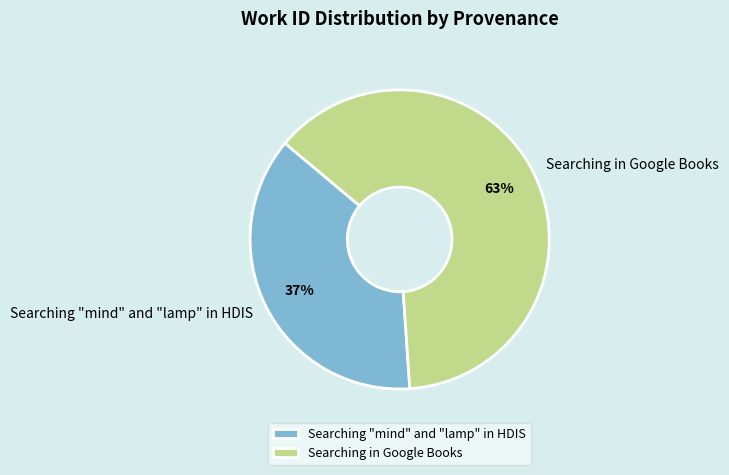

The Searching "mind" and "lamp" in HDIS slice represents 37% of the pie. True or false?

True